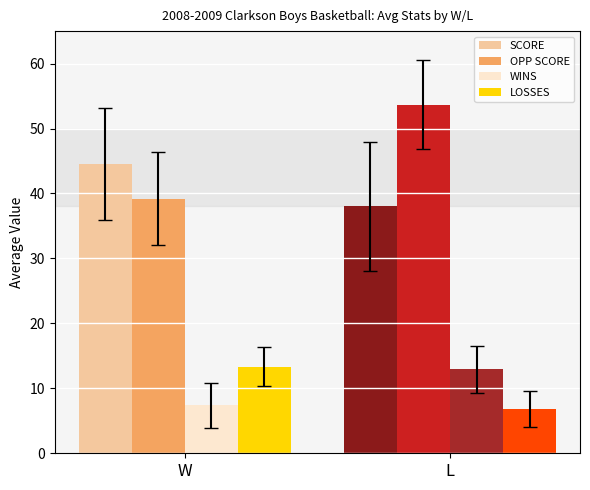

True or false: WINS has a value of 7.4 at W.

True